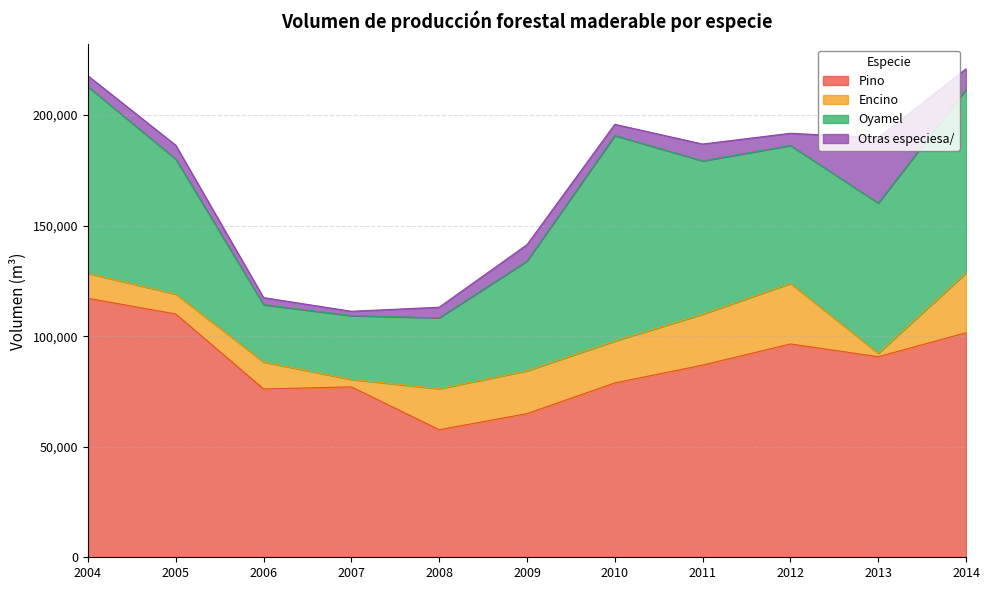

What is the value of the Encino point at the 9th from the left?

27416.0